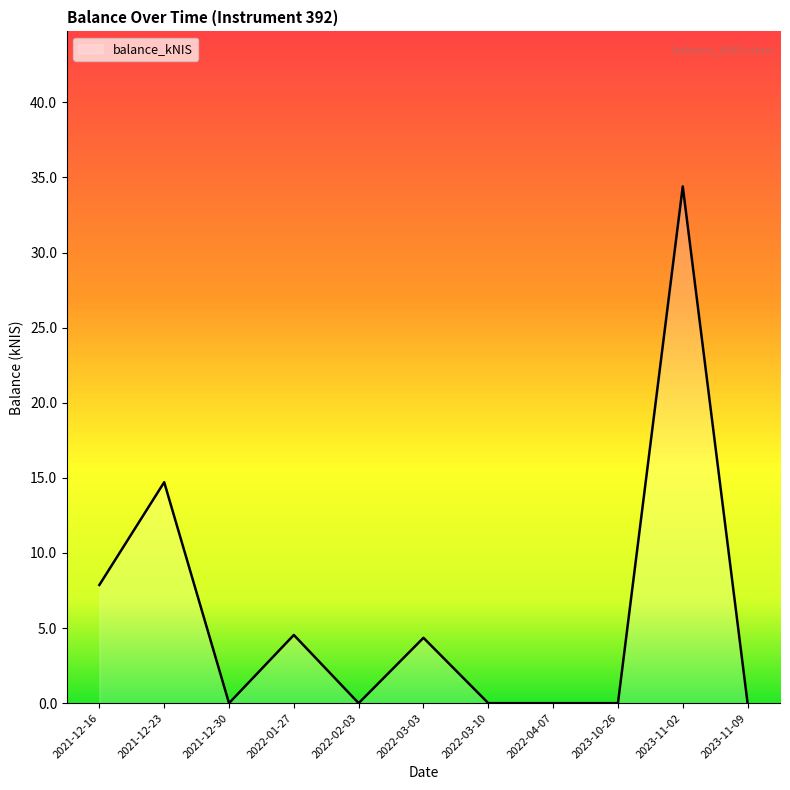

What is the average value?

6.0